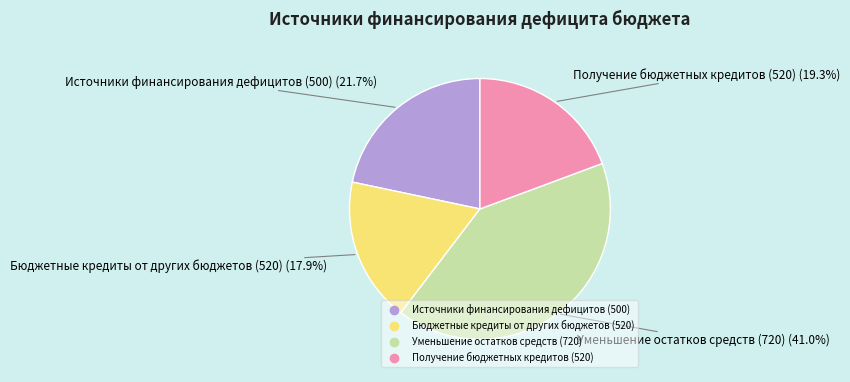

To the nearest percent, what is the difference between the Получение бюджетных кредитов (520) and Уменьшение остатков средств (720) slice percentages?

22%